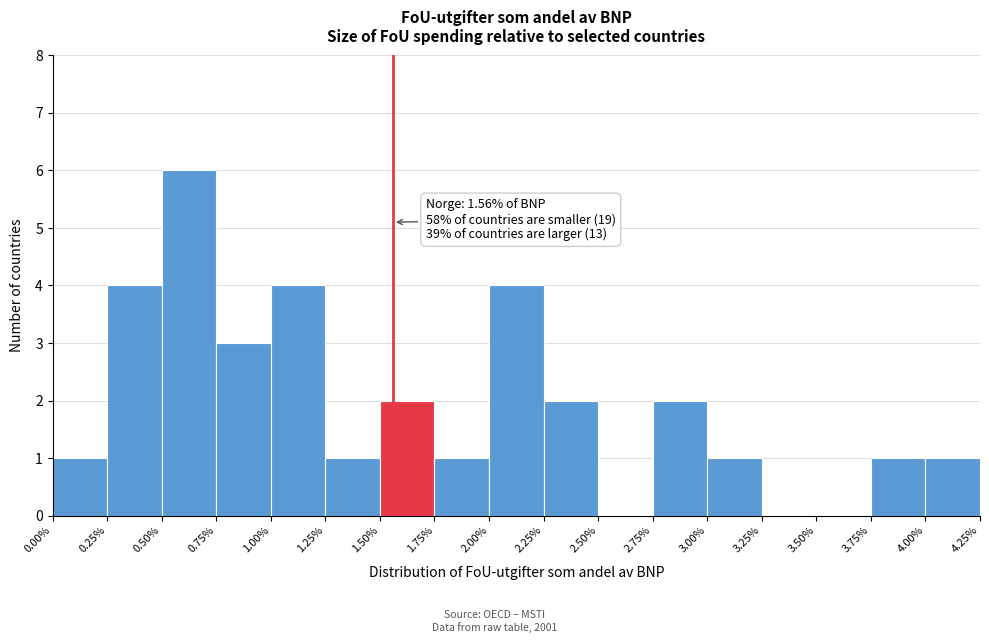

Which range on the x-axis has the tallest bar?

0.50% to 0.75%